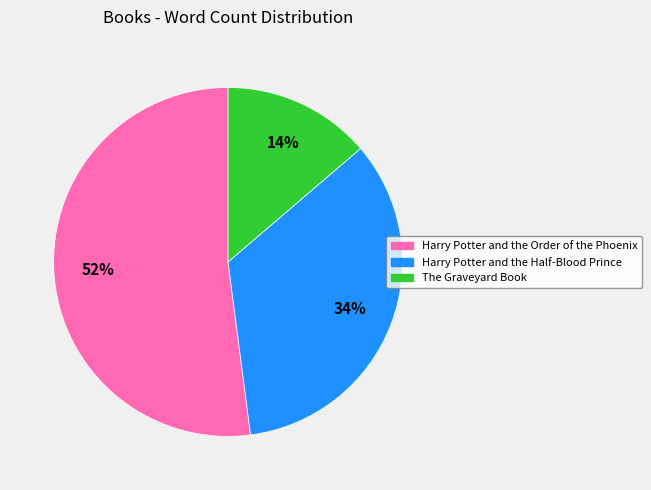

What is the largest slice in the pie chart?

Harry Potter and the Order of the Phoenix